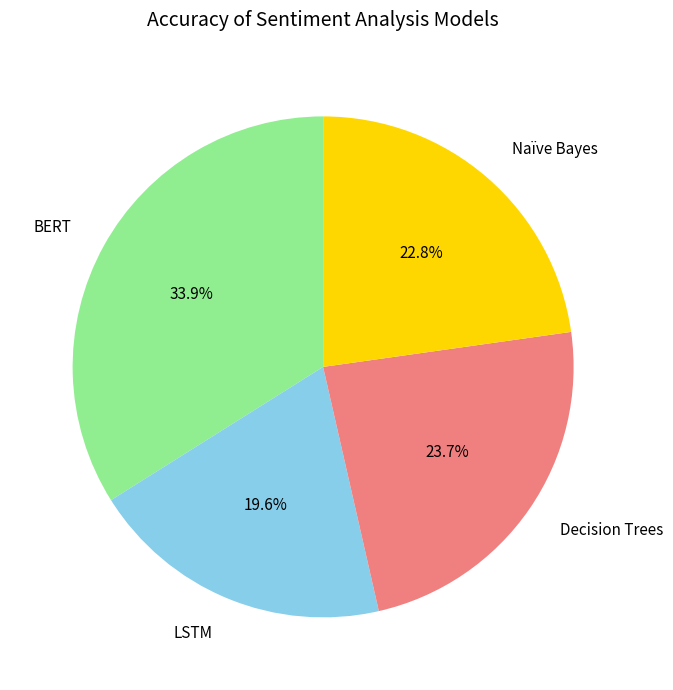

Approximately how many times larger is the value at LSTM compared to Naïve Bayes?

0.9